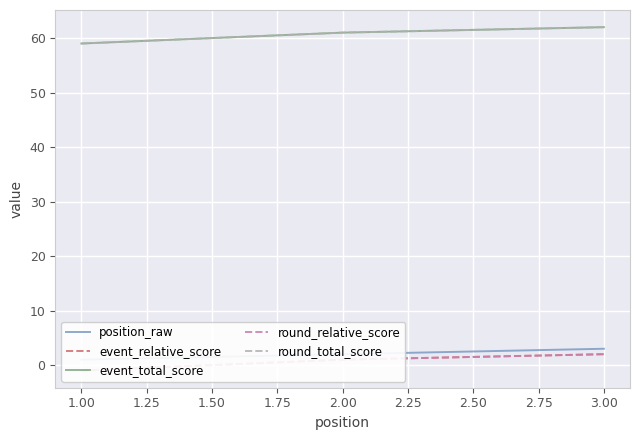

Between 1.00 and 2.00, which is larger?

2.00